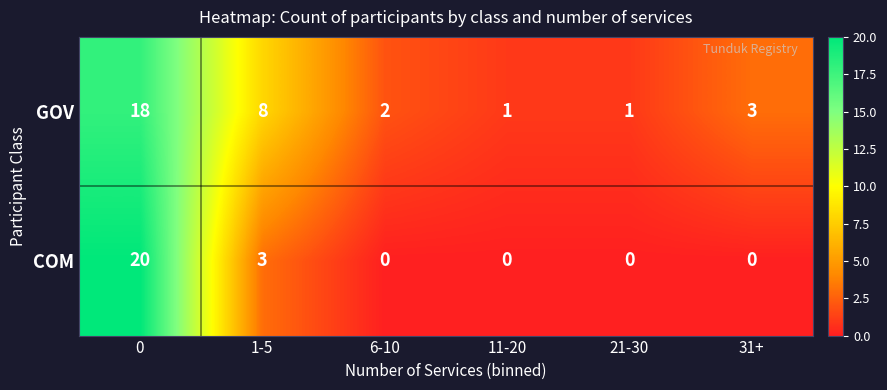

What is the difference between the maximum and minimum values in the GOV series?

17